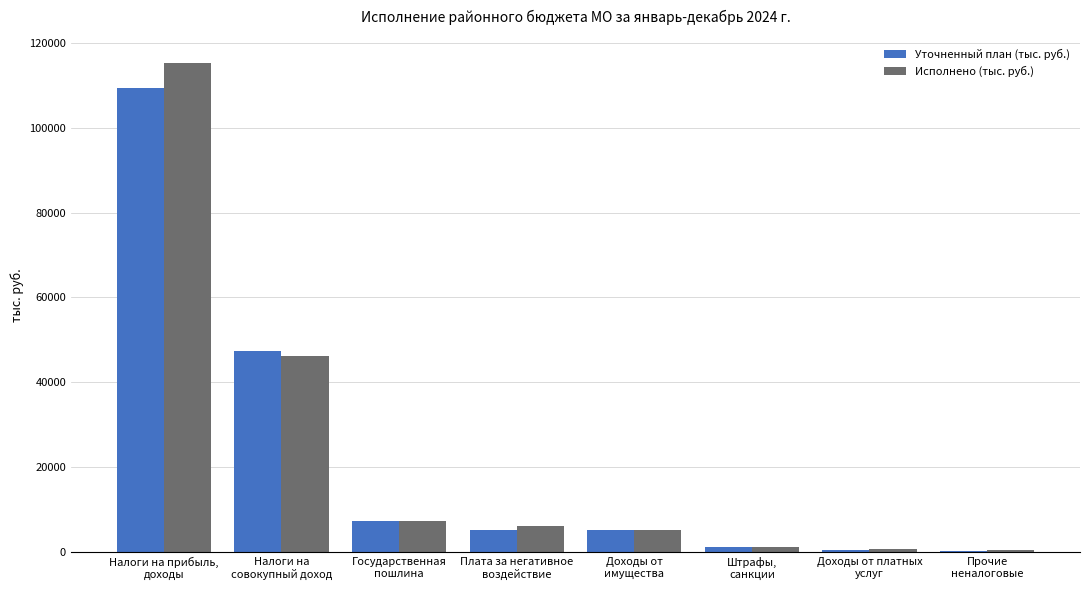

What is the sum of all Уточненный план (тыс. руб.) values?

176617.4